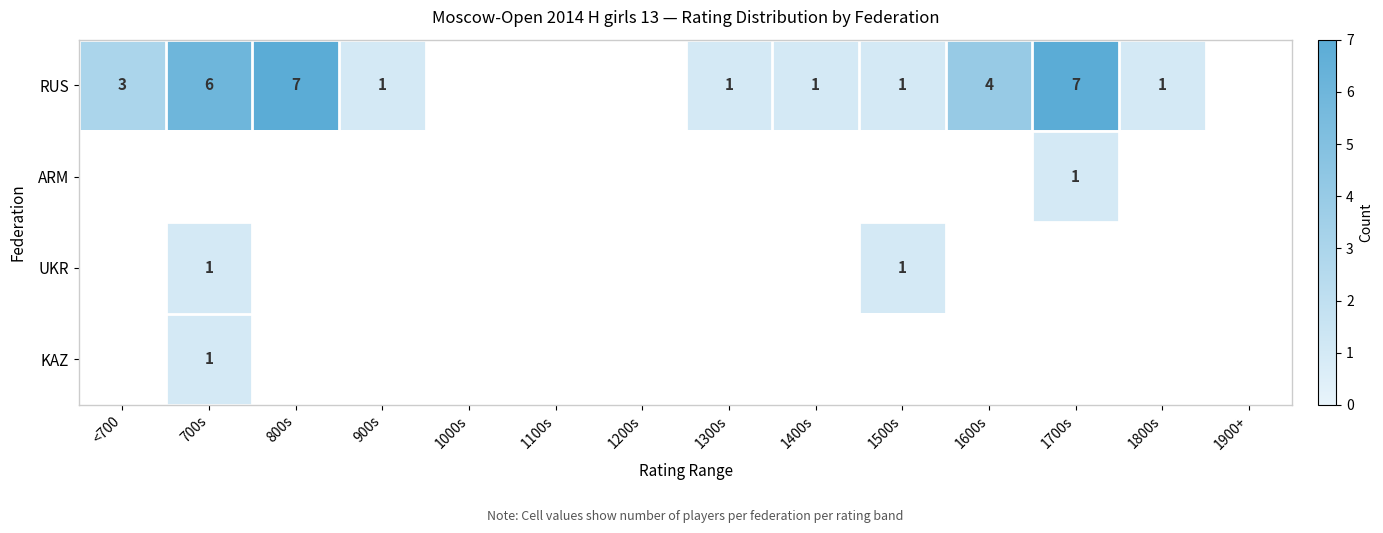

Is it true that RUS equals 1 at 1800s?

True